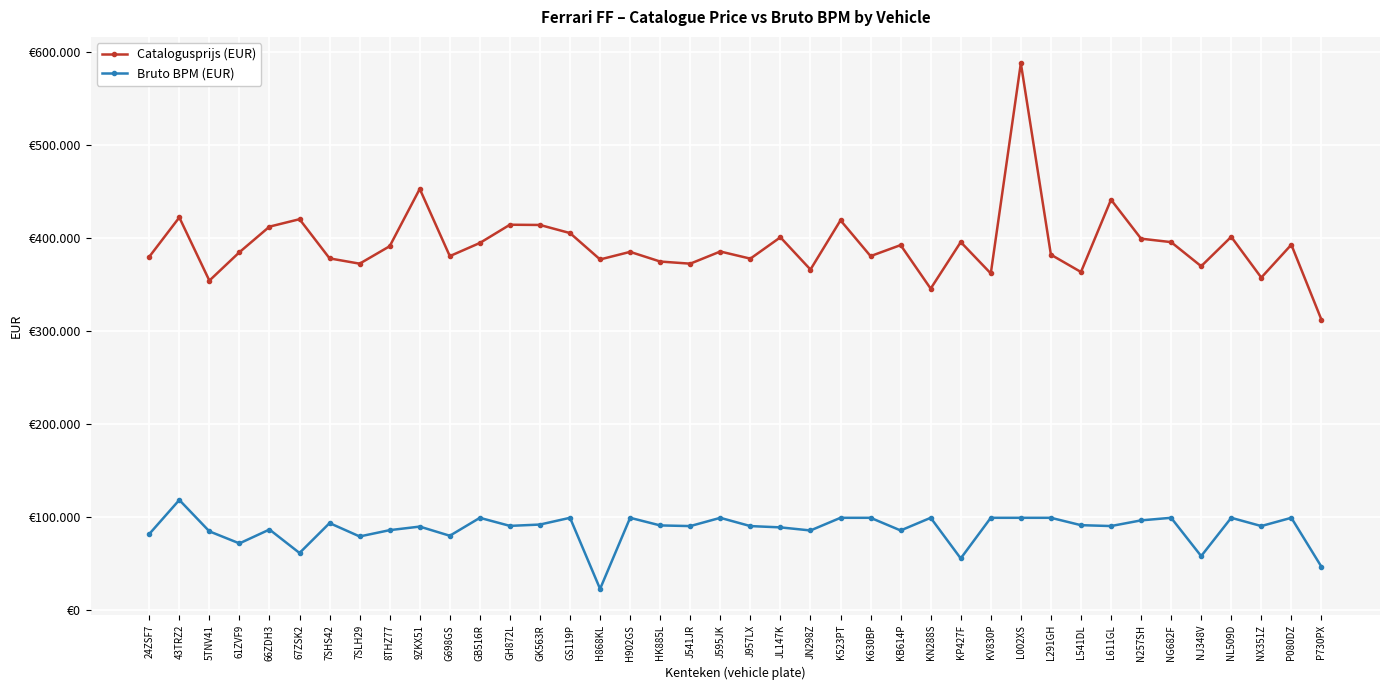

Where does the Bruto BPM (EUR) series first go above 90659?

43TRZ2